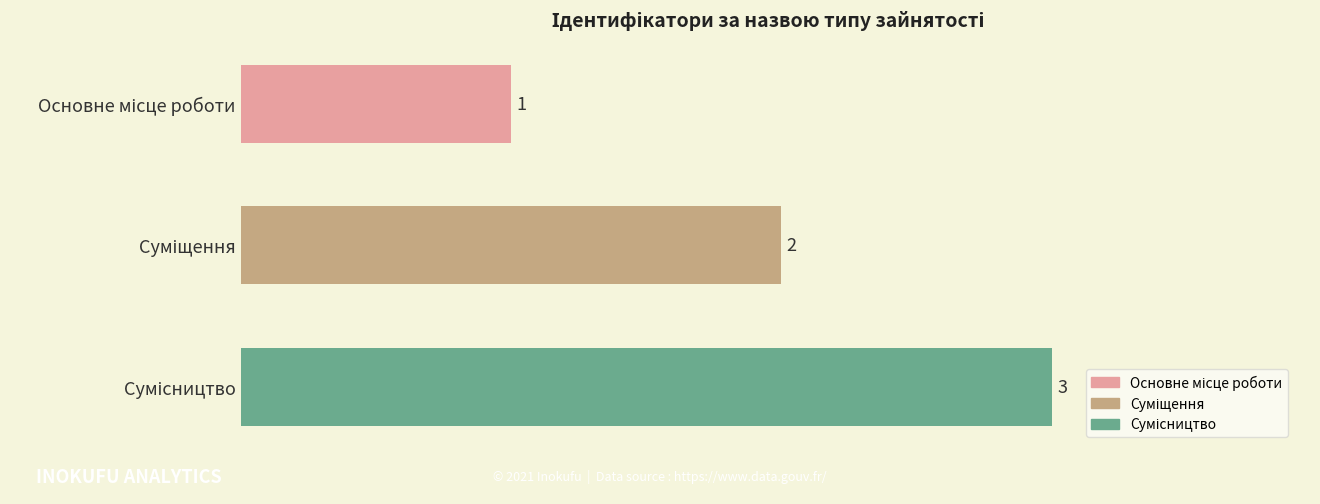

What is the value of the 2nd bar from the top?

2